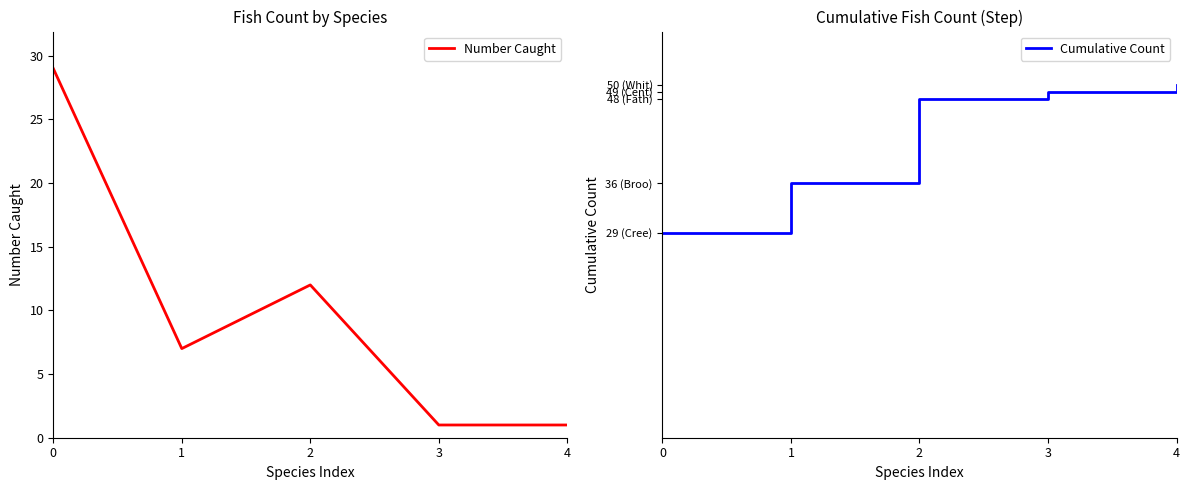

How many categories are shown in the chart?

5